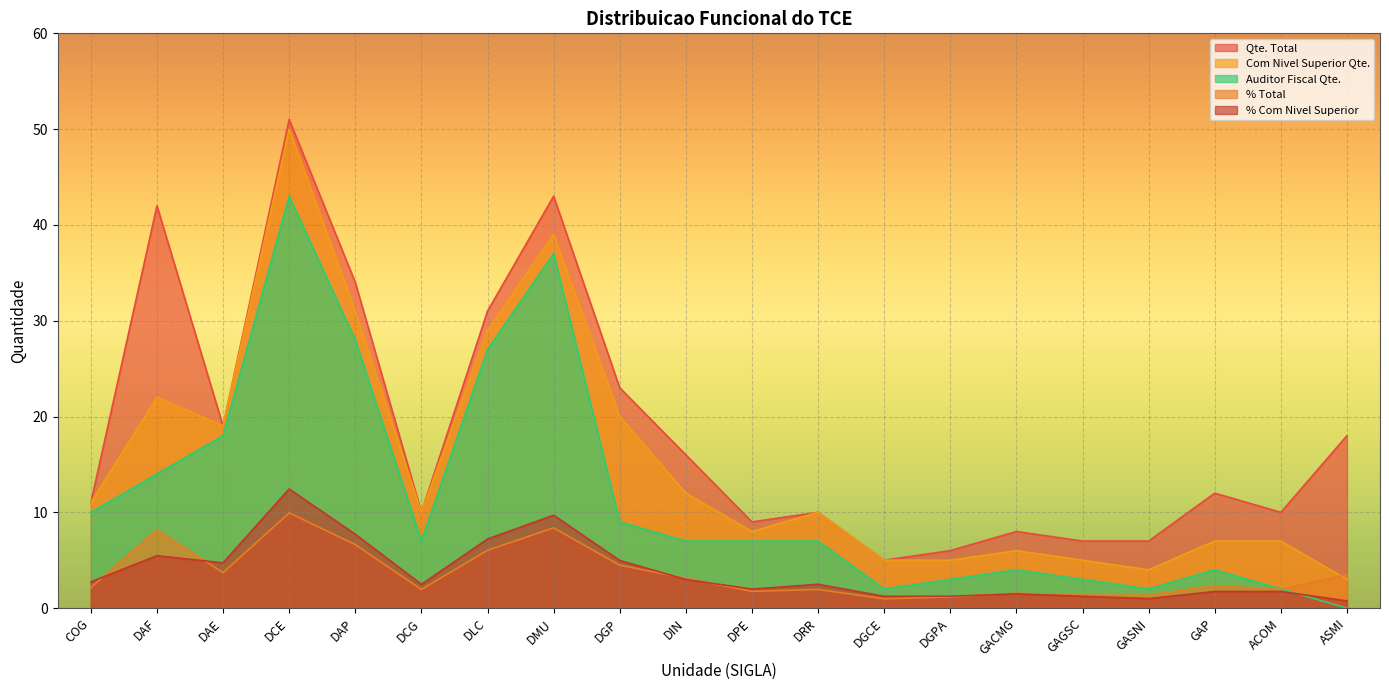

How many data points in % Com Nivel Superior are above 2?

11